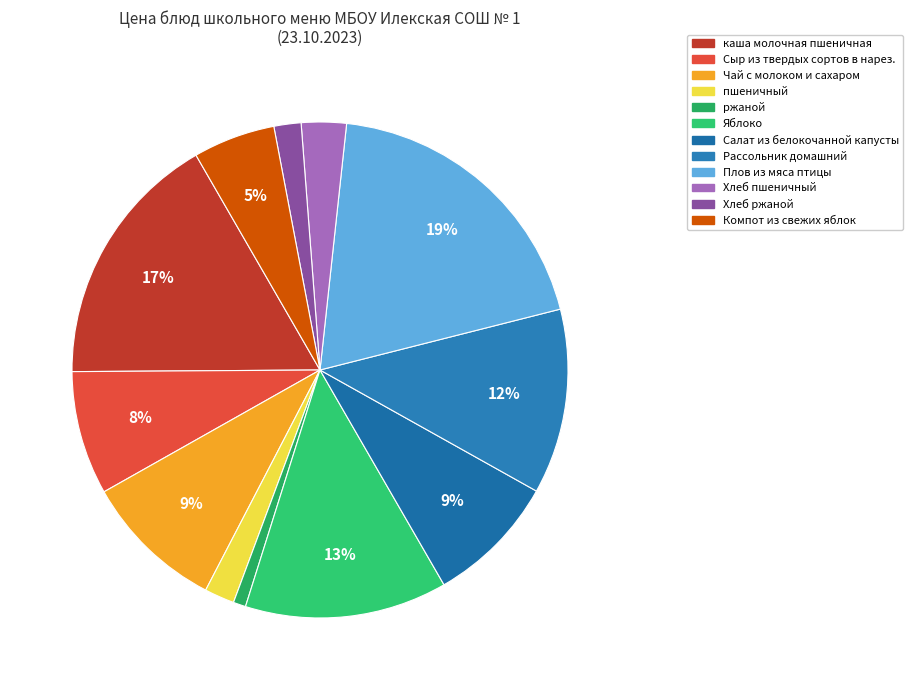

What percentage is the Салат из белокочанной капусты slice, to the nearest percent?

9%